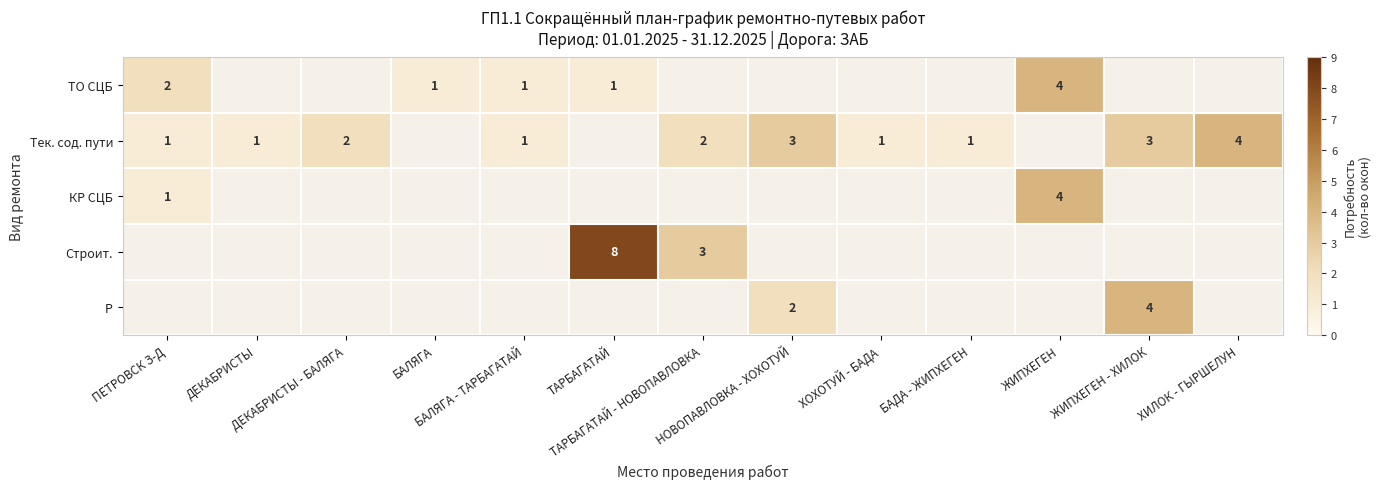

Where is Тек. сод. пути nearest to the value 2?

ДЕКАБРИСТЫ - БАЛЯГА